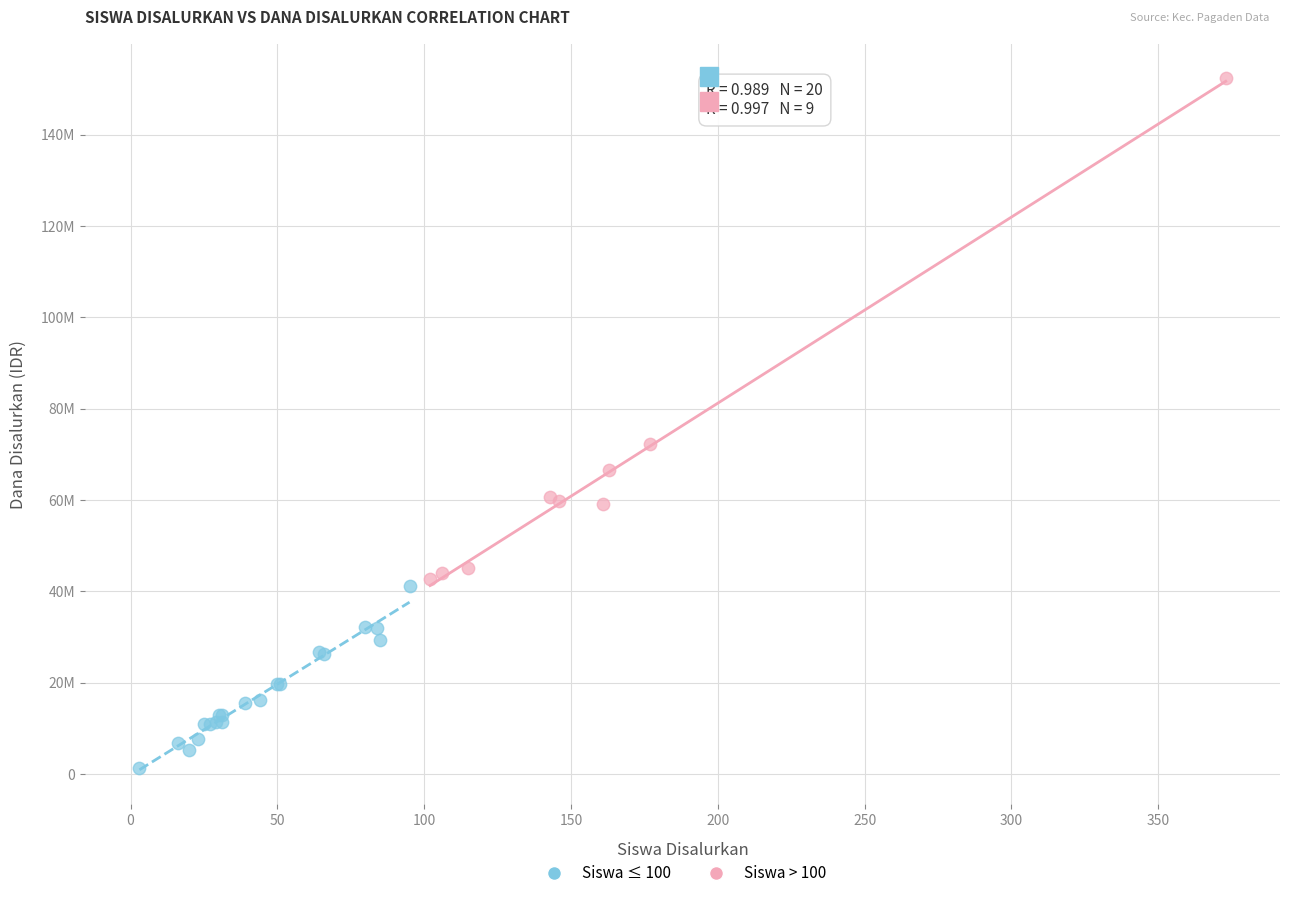

Which series contains the highest Y value?

Siswa > 100